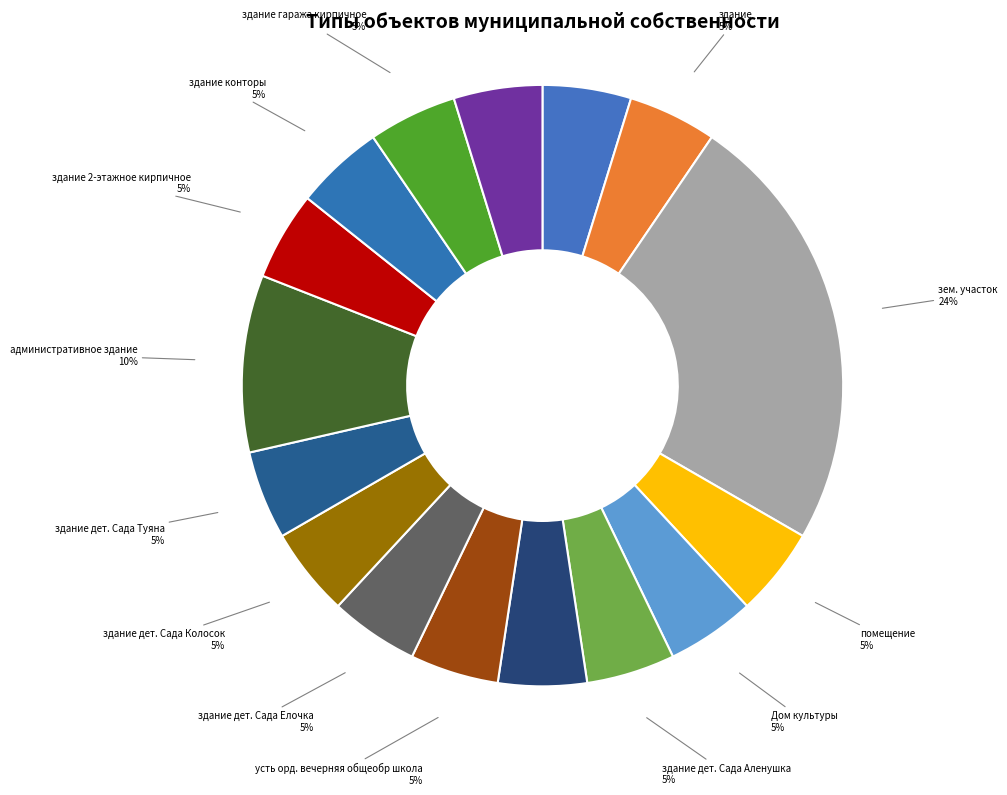

How many slices are in this pie chart?

16